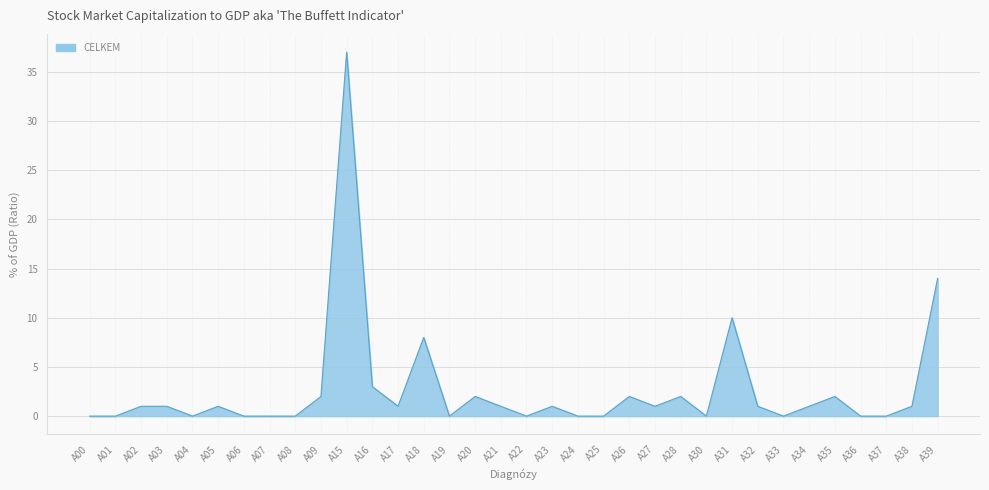

Reading left to right, list all the values displayed in this chart.

0	0	1	1	0	1	0	0	0	2	37	3	1	8	0	2	1	0	1	0	0	2	1	2	0	10	1	0	1	2	0	0	1	14